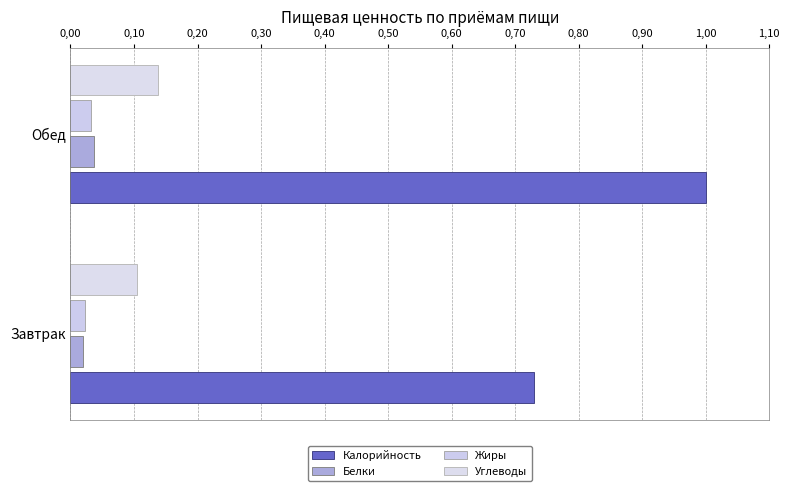

What is the minimum value for Калорийность?

0.7